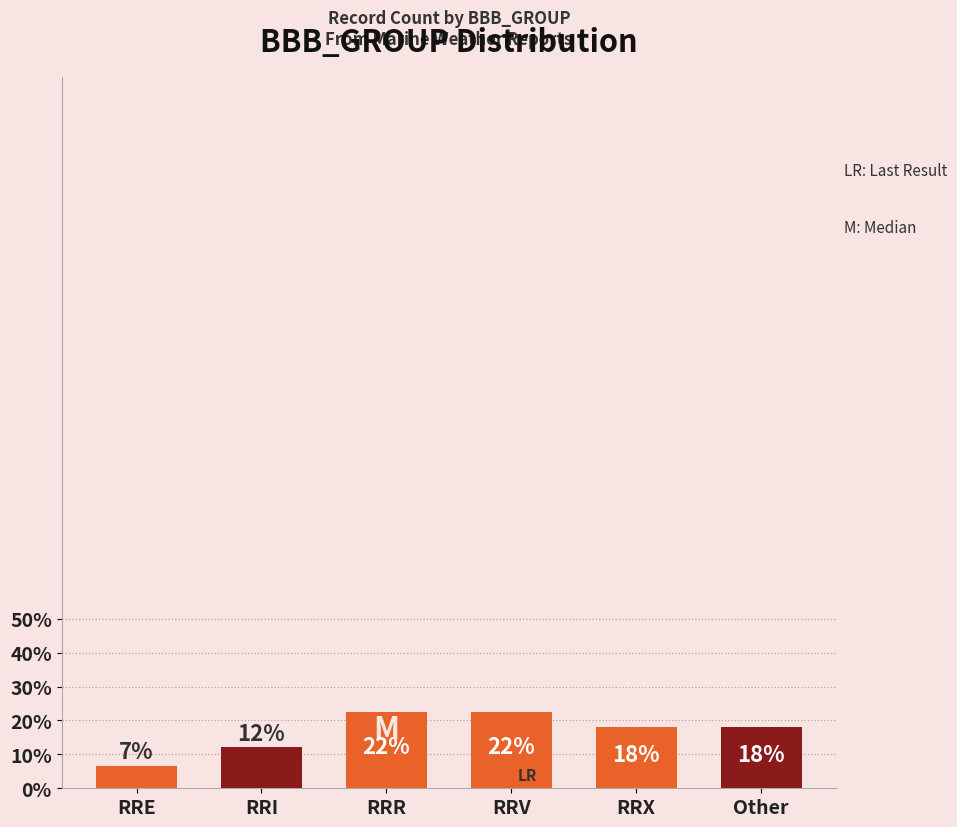

Which label corresponds to the smallest value in the chart?

RRE